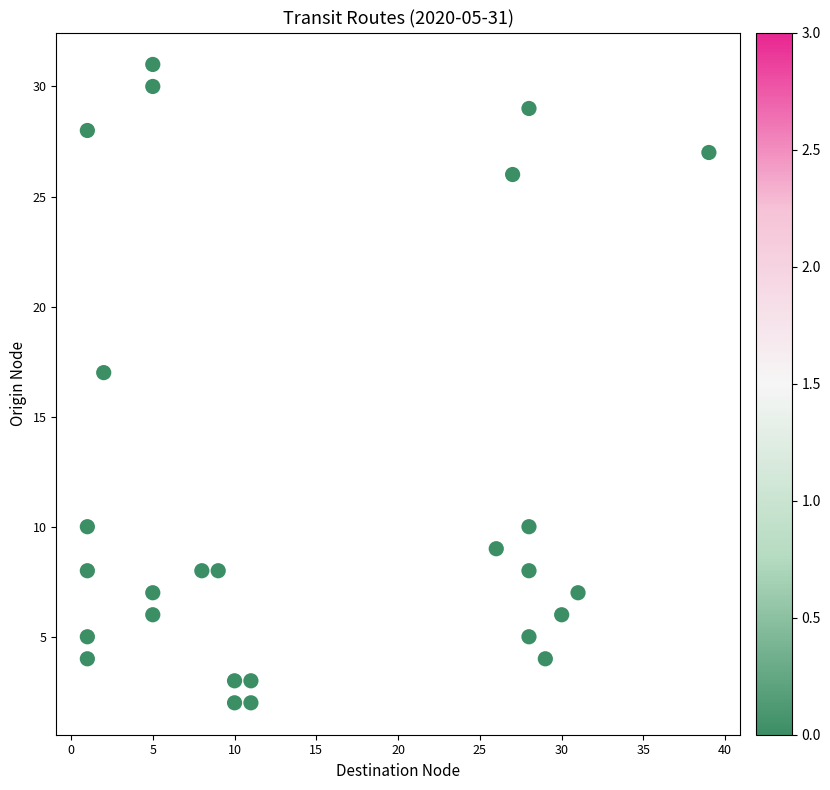

What Y value in the scatter plot is closest to 16?

17